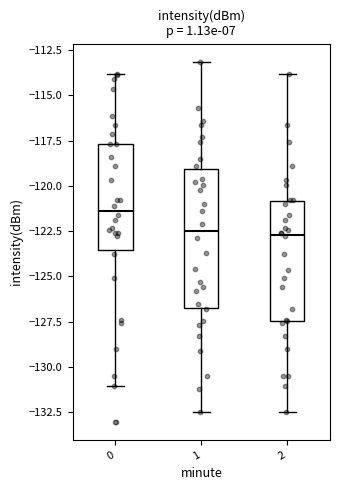

Reading left to right, read every box against the y-axis: the position of its median line, the range the box covers, and the ends of its whiskers. The values are not printed on the chart, so give them approximately, as read against the axis.

0: median -121.5, box -123.5 to -117.5, whiskers -131.0 to -114.0
1: median -122.5, box -126.5 to -119.0, whiskers -132.5 to -113.0
2: median -122.5, box -127.5 to -121.0, whiskers -132.5 to -114.0